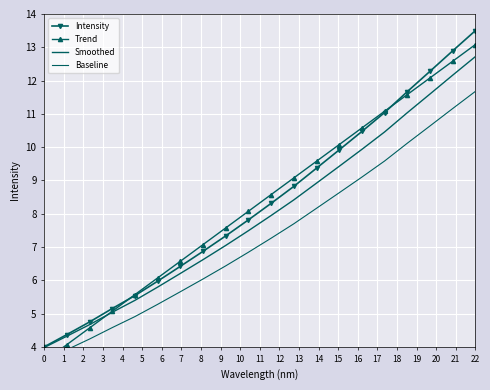

What is the difference between the maximum and second lowest values in the Smoothed series?

8.4